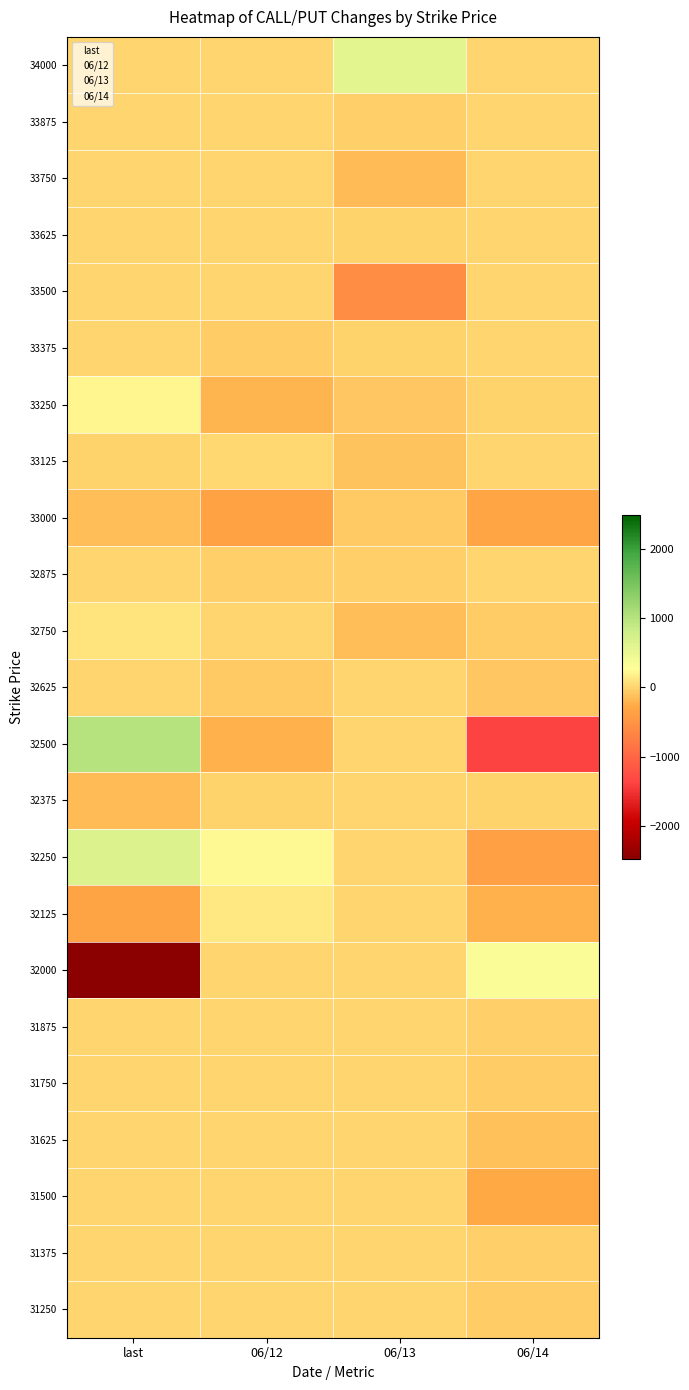

Which has a higher value, 06/13 or last?

06/13